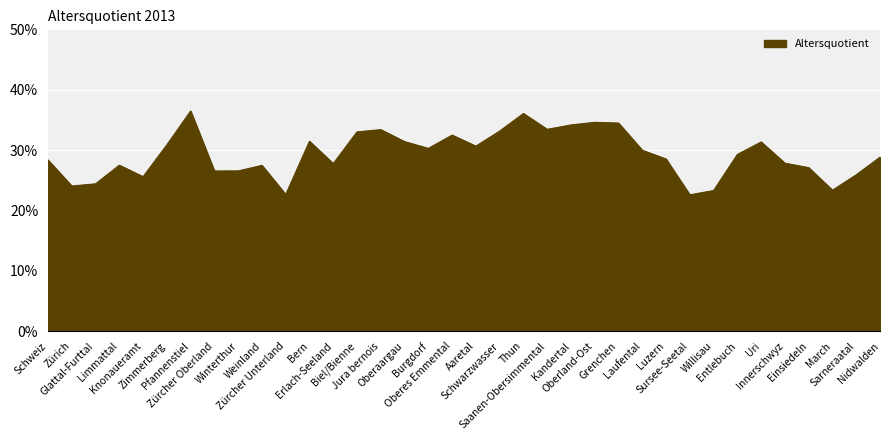

What is the sum of all values?

1054.4